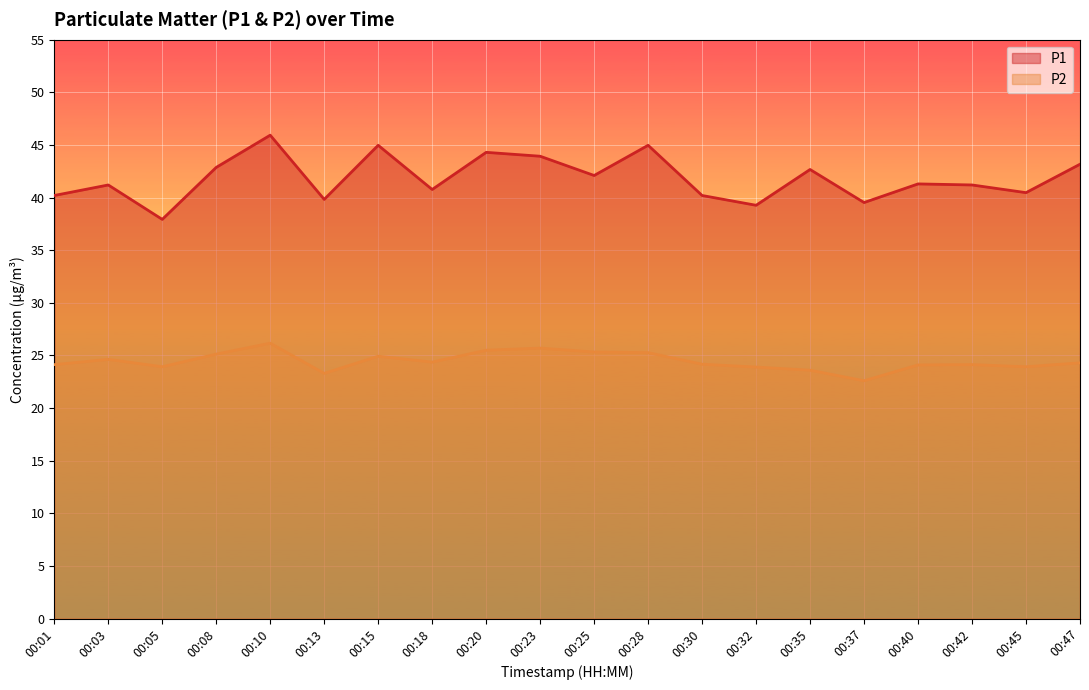

Is the value of P1 at 00:01 greater than the value of P2 at 00:32?

Yes